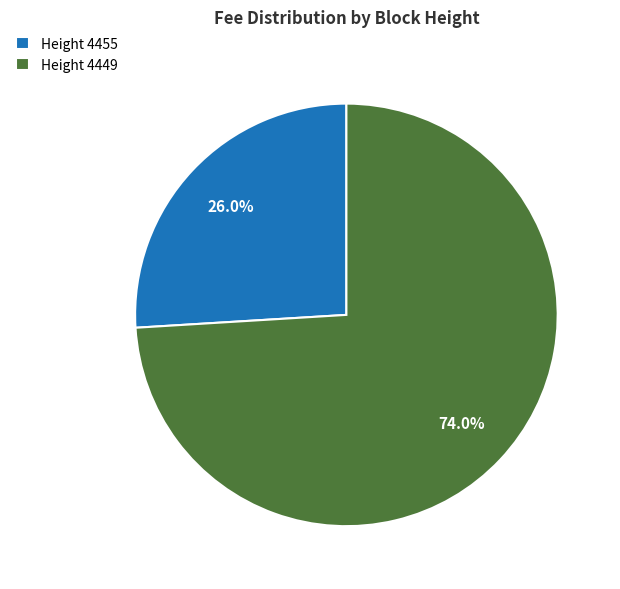

How many slices are in this pie chart?

2